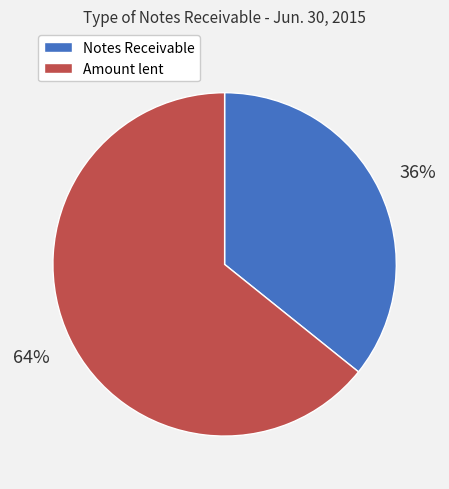

Which slice represents more than half of the pie?

Amount lent